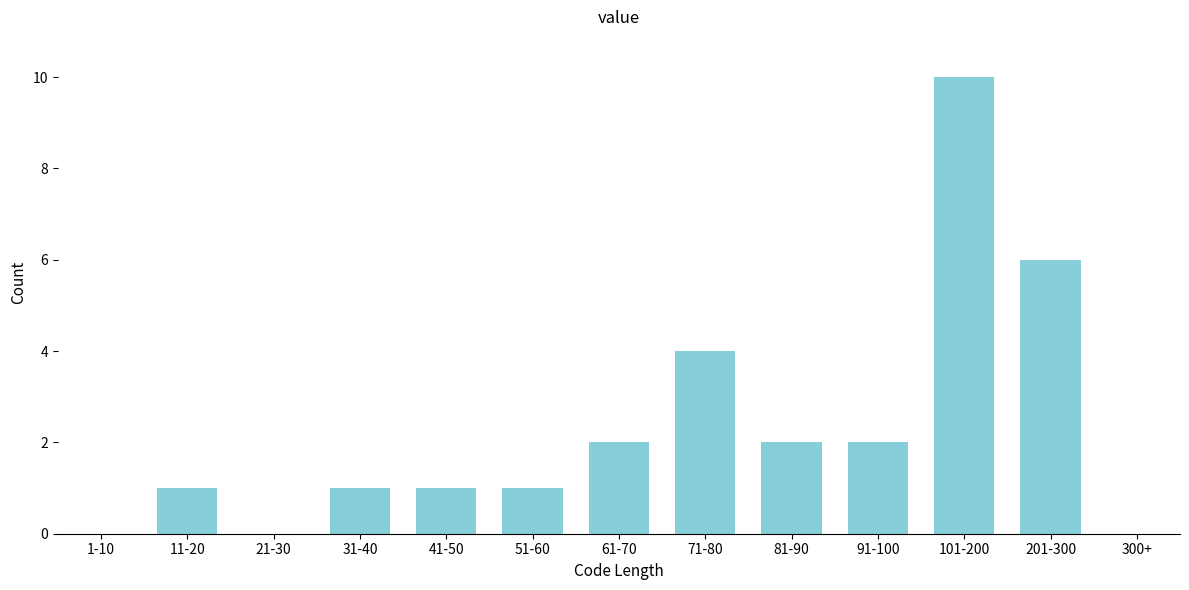

Reading left to right, what are all the values shown in this chart?

1-10=0	11-20=1	21-30=0	31-40=1	41-50=1	51-60=1	61-70=2	71-80=4	81-90=2	91-100=2	101-200=10	201-300=6	300+=0